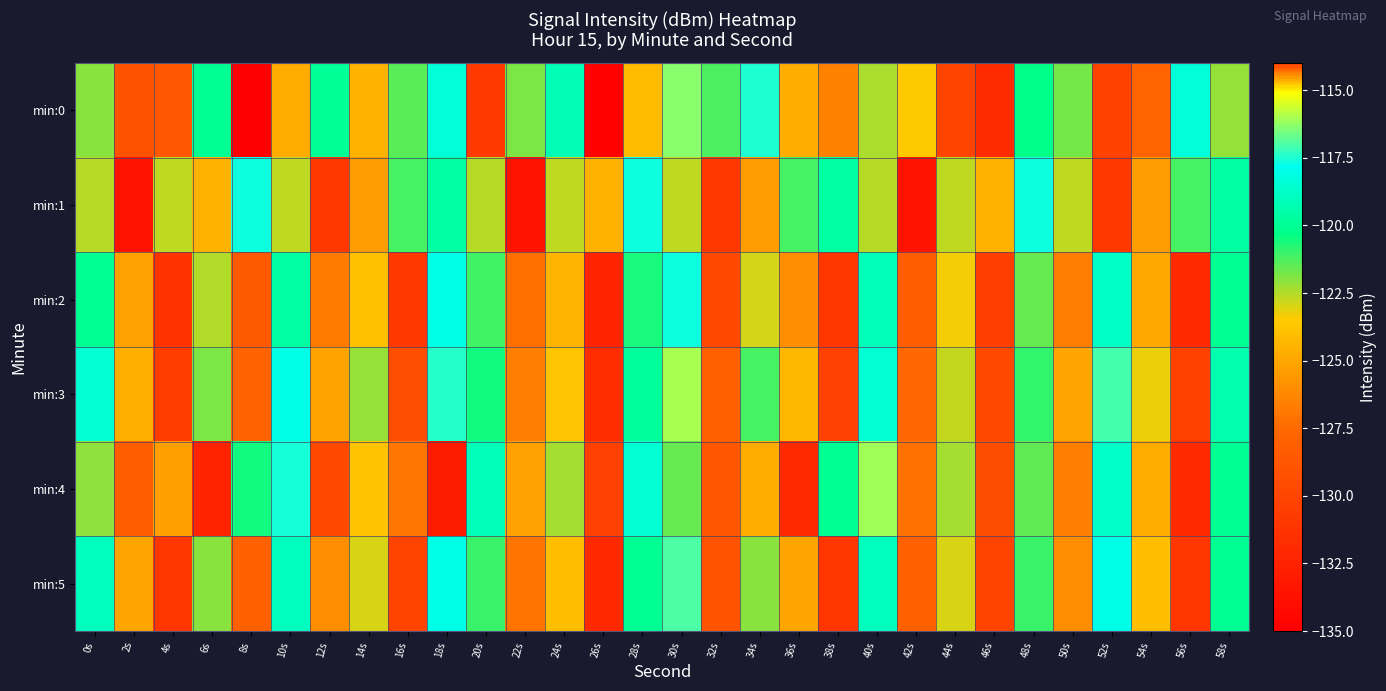

Which has a higher value, 14s or 6s?

6s